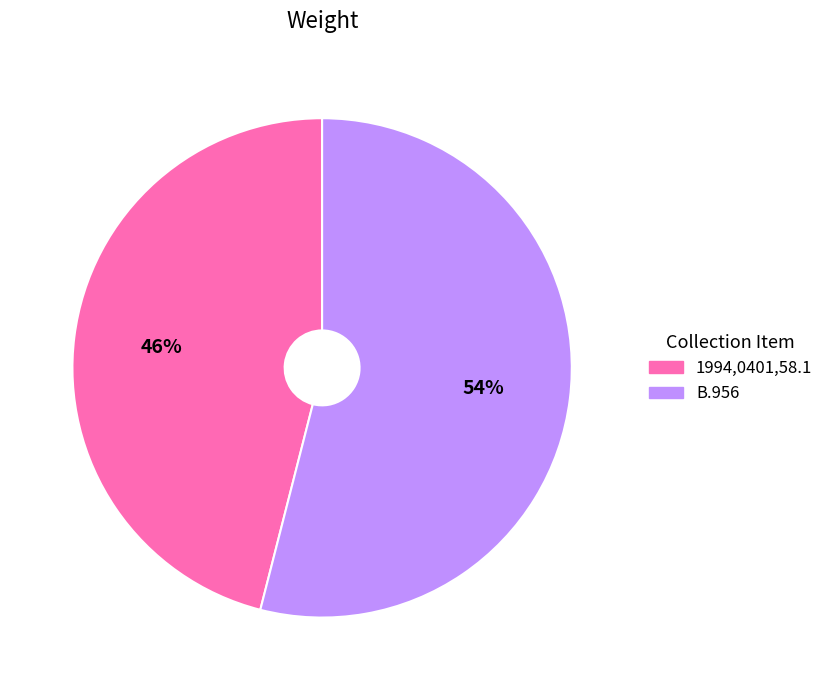

What is the largest slice in the pie chart?

B.956